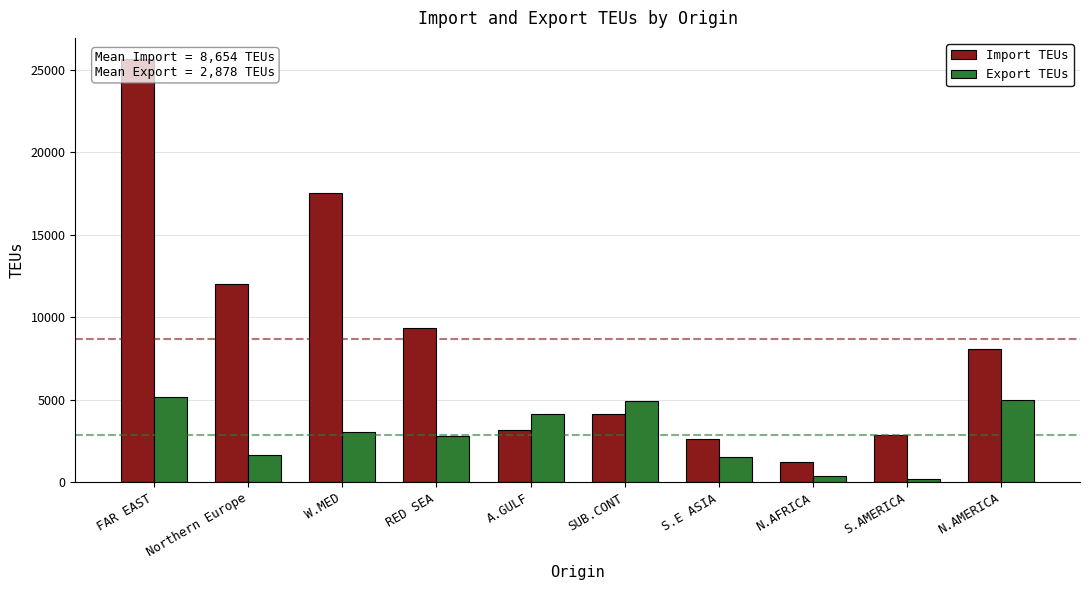

The value of Export TEUs at W.MED is 3030. True or false?

True